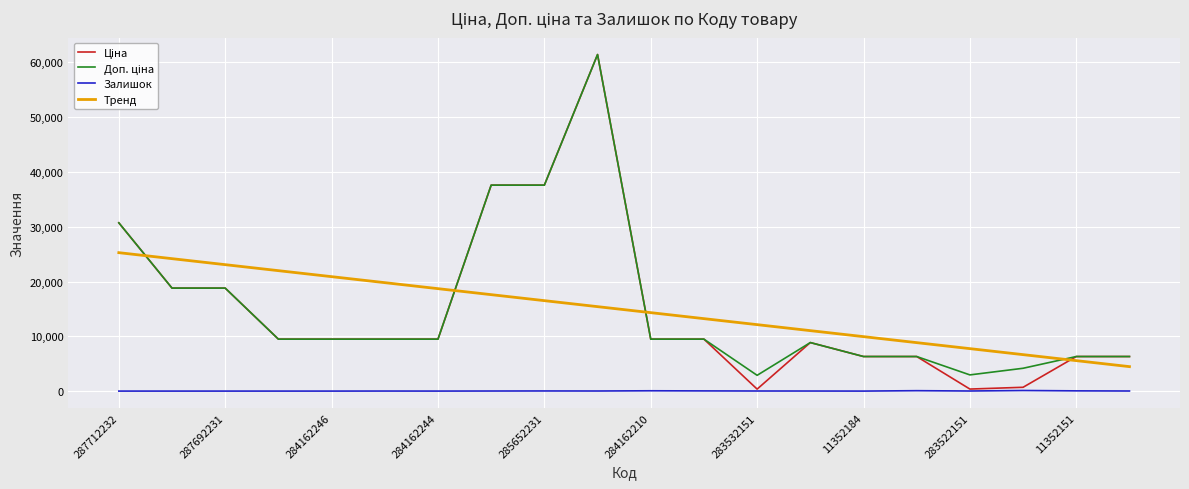

True or false: Залишок and Тренд cross at least once.

False